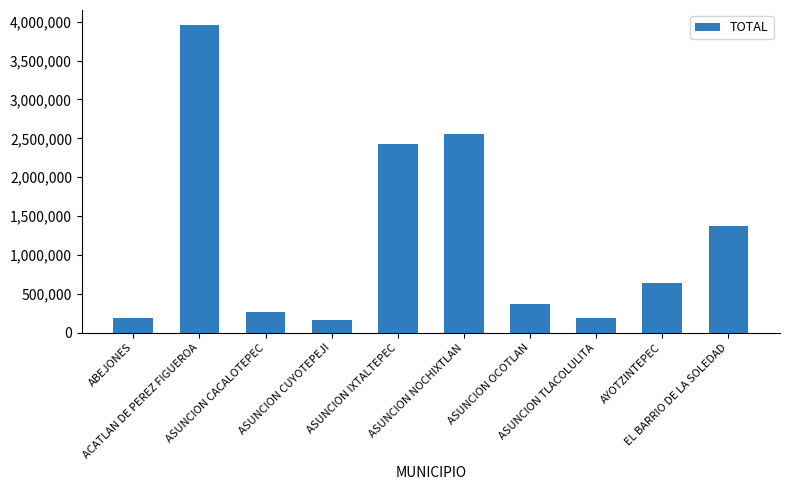

What is the approximate value at ASUNCION OCOTLAN?

369026